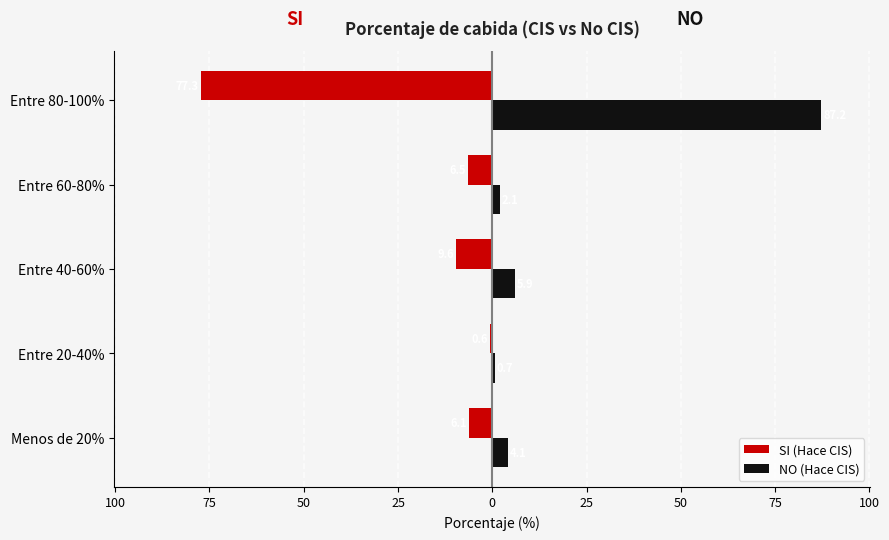

What are all the series names shown in the legend?

SI (Hace CIS), NO (Hace CIS)